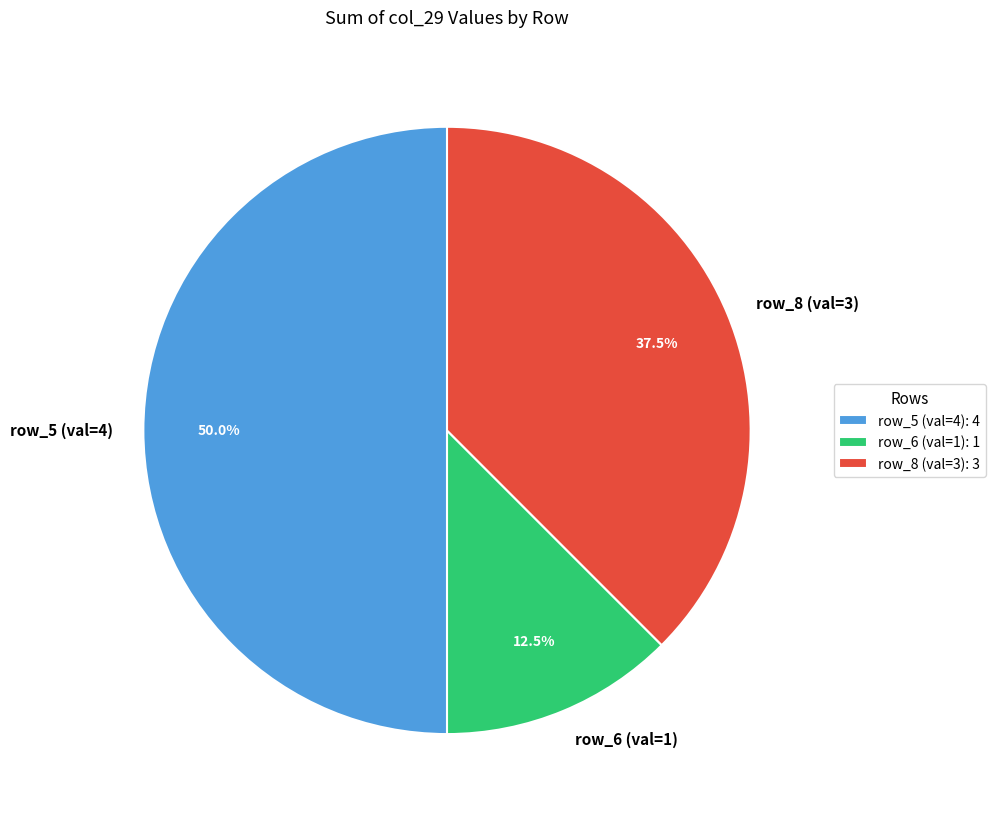

Between row_5 (val=4) and row_6 (val=1), which is larger?

row_5 (val=4)